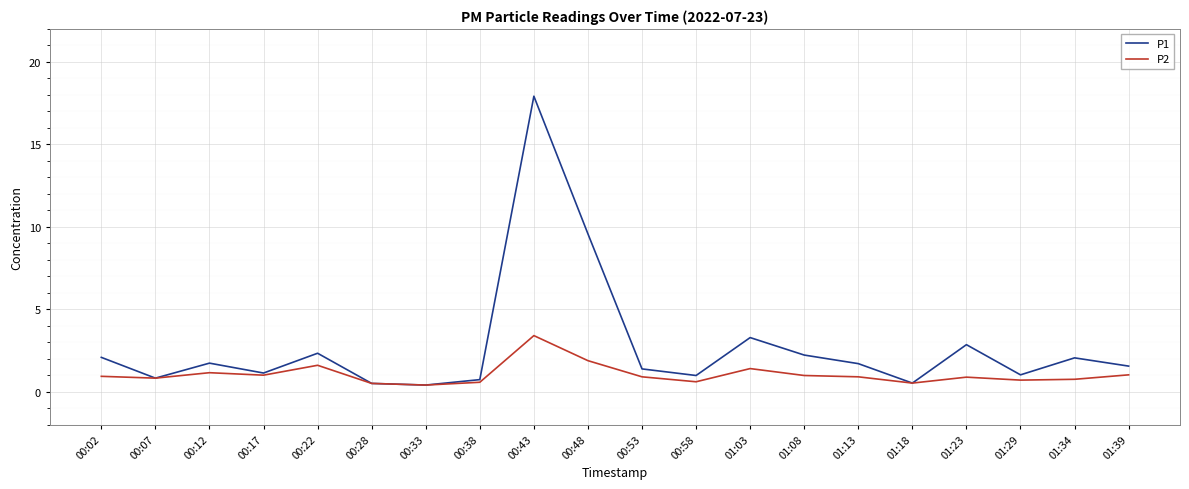

The value of P2 at 00:43 is 3.4. True or false?

True